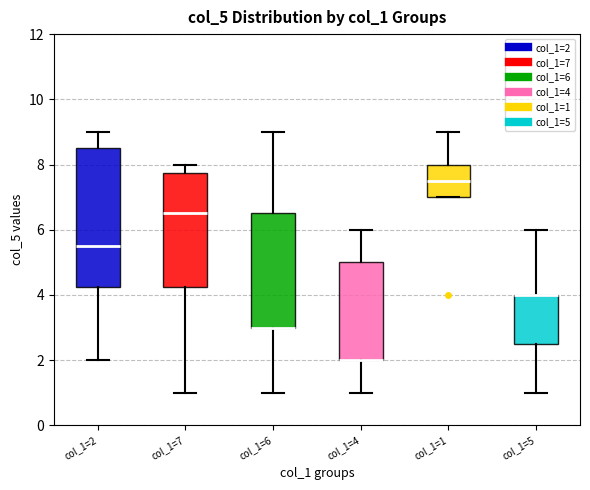

Reading left to right, read every box against the y-axis: the position of its median line, the range the box covers, and the ends of its whiskers. The values are not printed on the chart, so give them approximately, as read against the axis.

col_1=2: median 5.6, box 4.2 to 8.6, whiskers 2.0 to 9.0
col_1=7: median 6.6, box 4.2 to 7.8, whiskers 1.0 to 8.0
col_1=6: median 3.0 (drawn on the box's lower edge), box 3.0 to 6.6, whiskers 1.0 to 9.0
col_1=4: median 2.0 (drawn on the box's lower edge), box 2.0 to 5.0, whiskers 1.0 to 6.0
col_1=1: median 7.6, box 7.0 to 8.0, whiskers 7.0 to 9.0
col_1=5: median 4.0 (drawn on the box's upper edge), box 2.6 to 4.0, whiskers 1.0 to 6.0